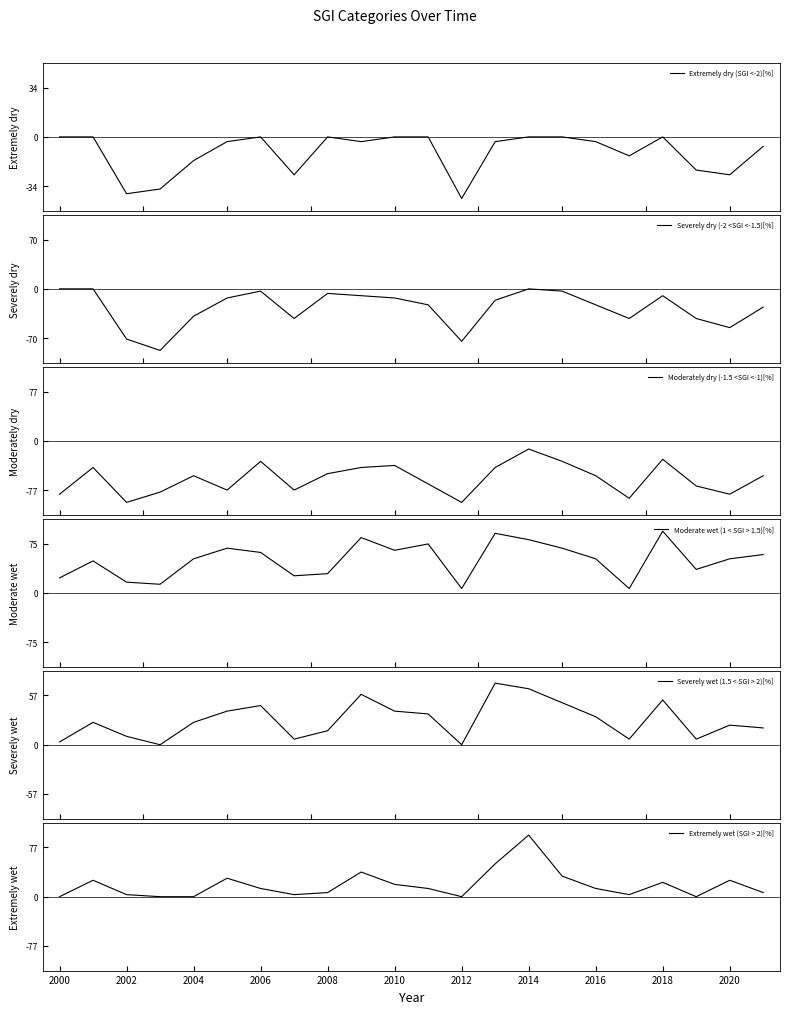

Which series has the widest spread of values?

Extremely wet (SGI > 2)[%]